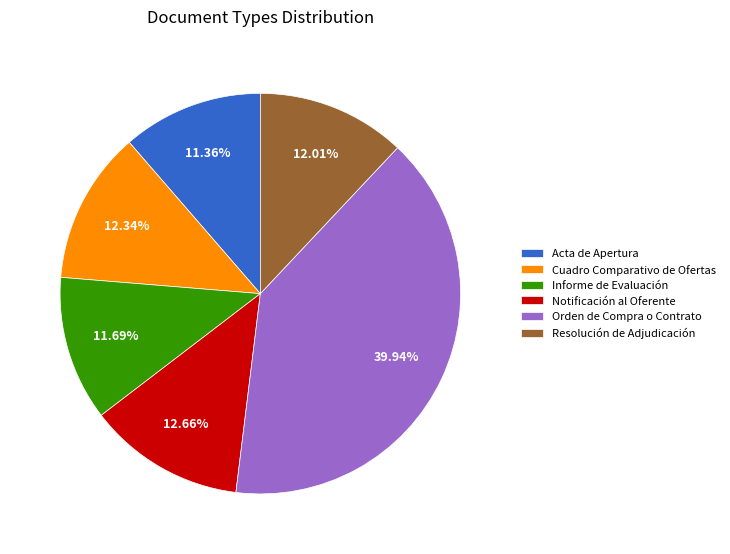

How many slices are in this pie chart?

6